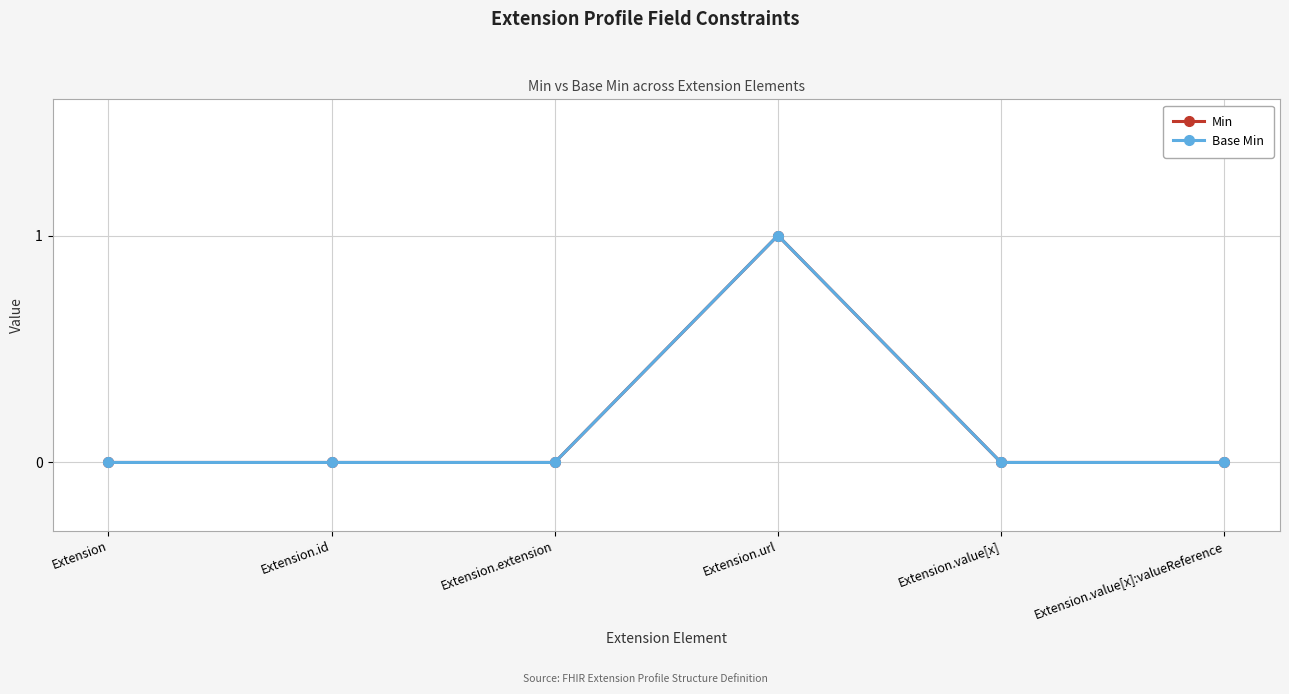

Which label corresponds to the smallest value in the chart?

Extension